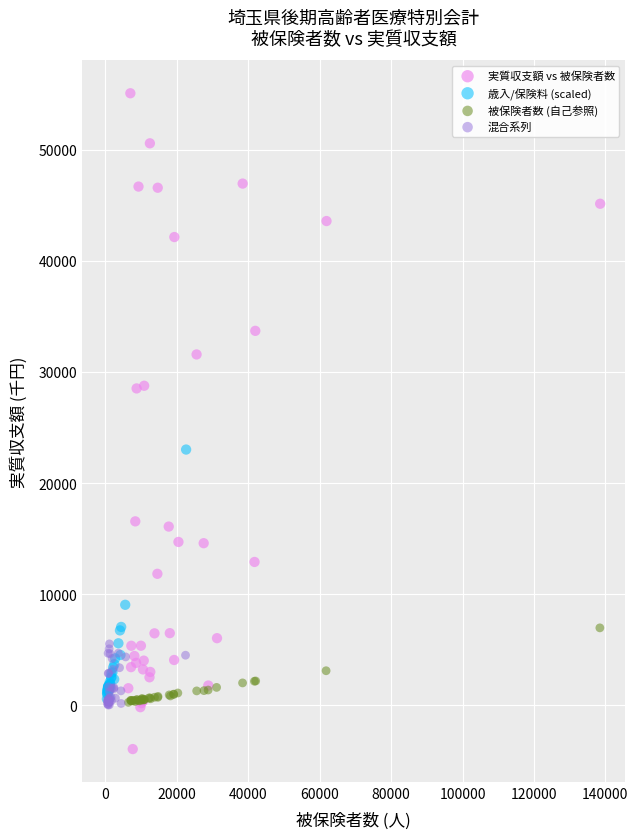

Which series reaches the maximum Y coordinate?

実質収支額 vs 被保険者数